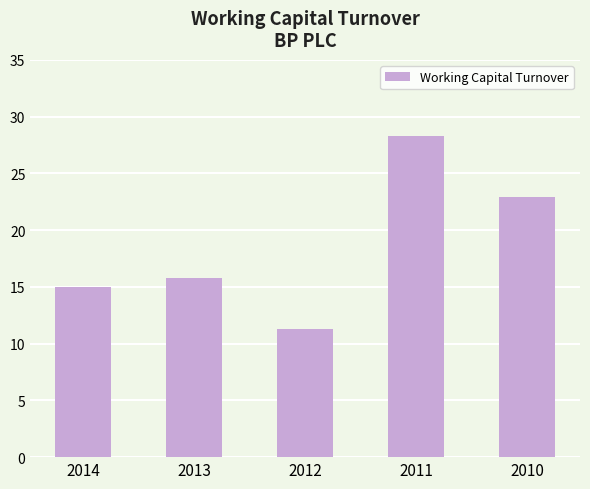

True or false: the data shows 28.3 at 2011.

True